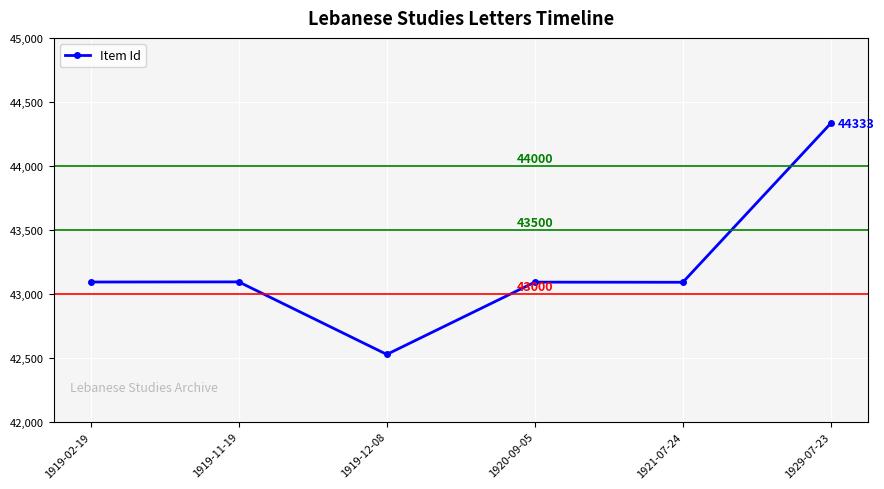

How many lines are shown in the chart?

1